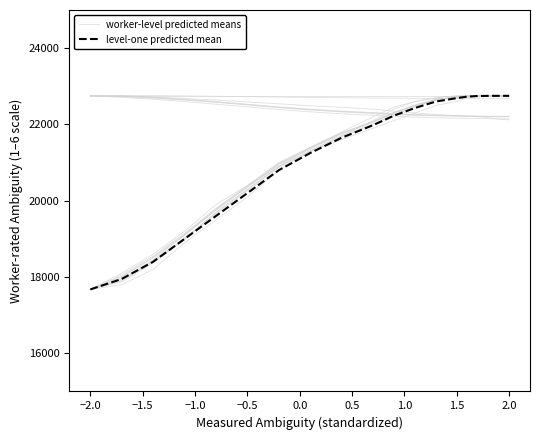

Reading right to left, transcribe all the data shown in this chart.

worker-level predicted means: 22750.0	22750.0	22750.0	22750.0	22750.0	22750.0	22750.0	22700.0	22600.0	22400.0	22100.0	21700.0	21300.0	20800.0	20100.0	19500.0	18900.0	18200.0	17800.0	17674.8
level-one predicted mean: 22750.0	22750.0	22750.0	22749.0	22745.0	22728.0	22690.0	22600.0	22430.0	22230.0	21980.0	21650.0	21250.0	20800.0	20200.0	19600.0	19000.0	18400.0	17950.0	17674.8